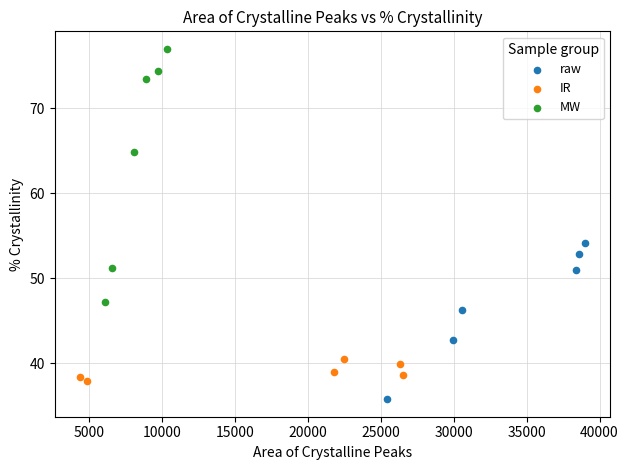

What are all the series names shown in the legend?

raw, IR, MW